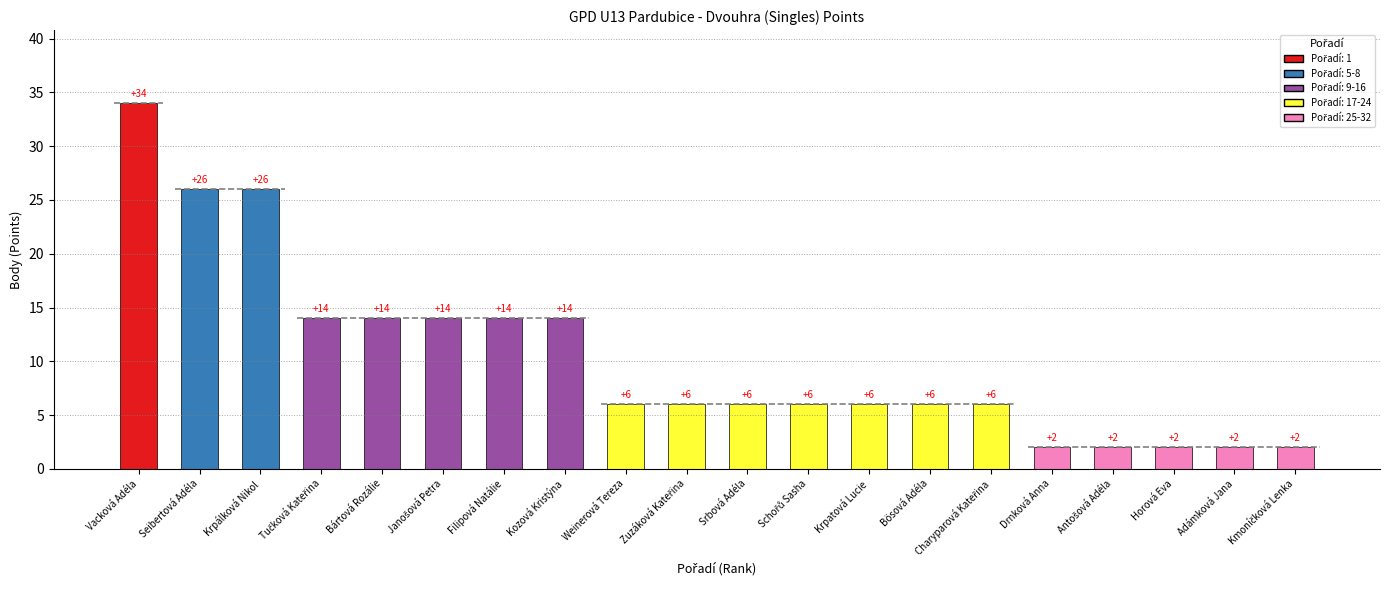

Which category has the lowest value across all series?

Drnková Anna